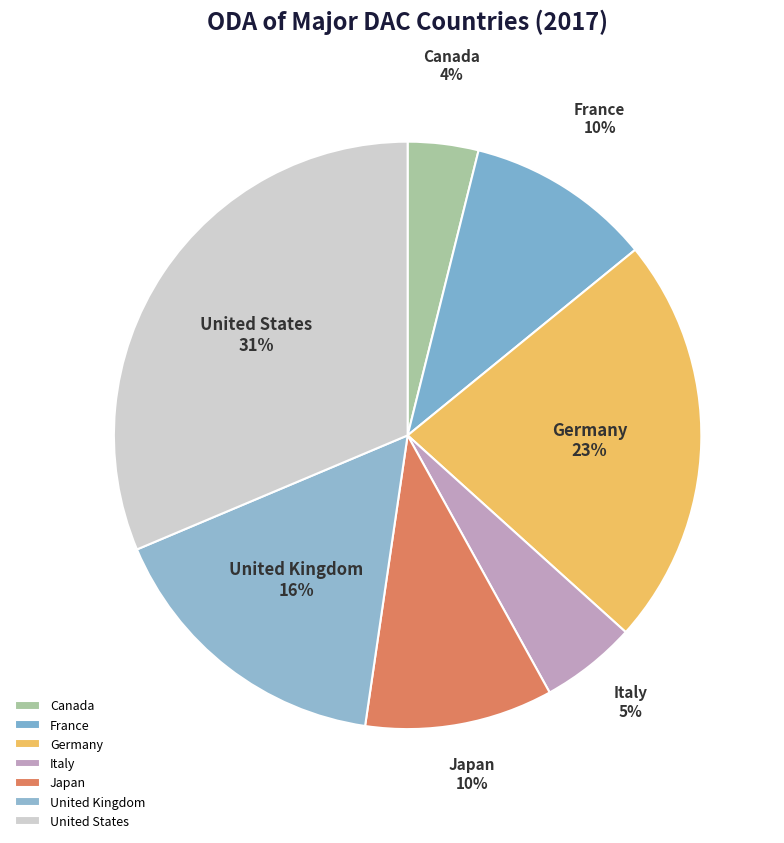

Which has a higher value, Italy or Japan?

Japan